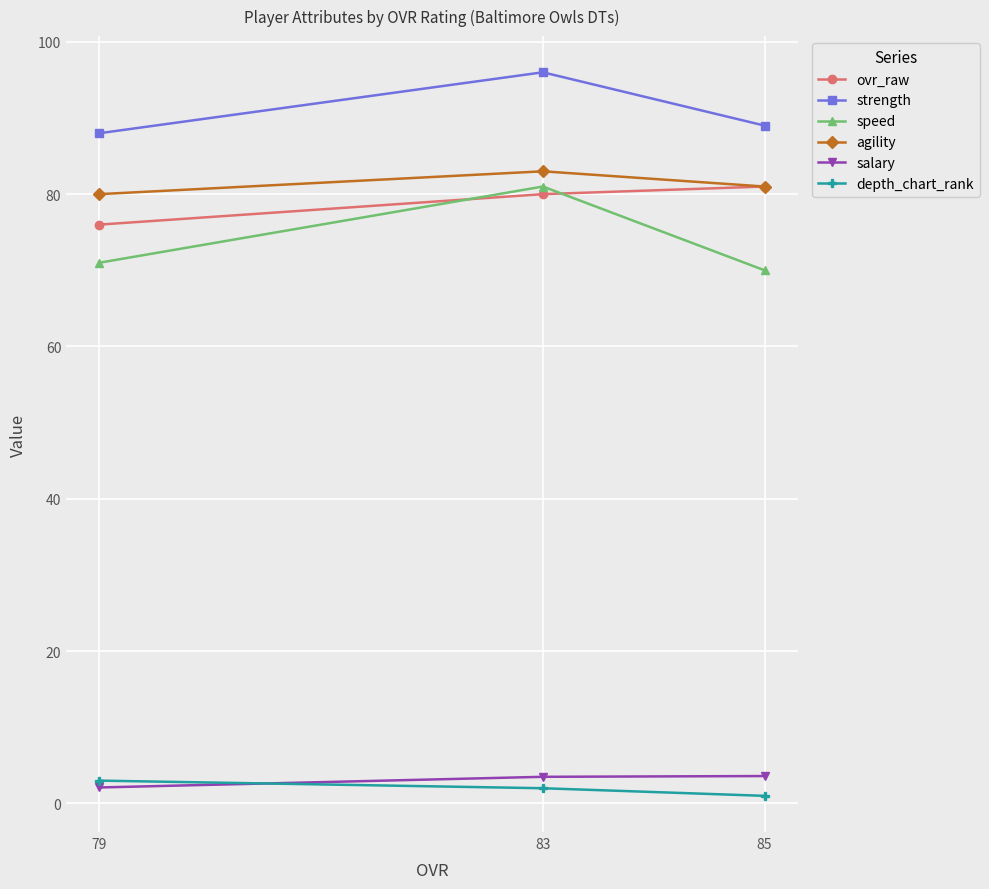

How many data points in speed are above 71?

1